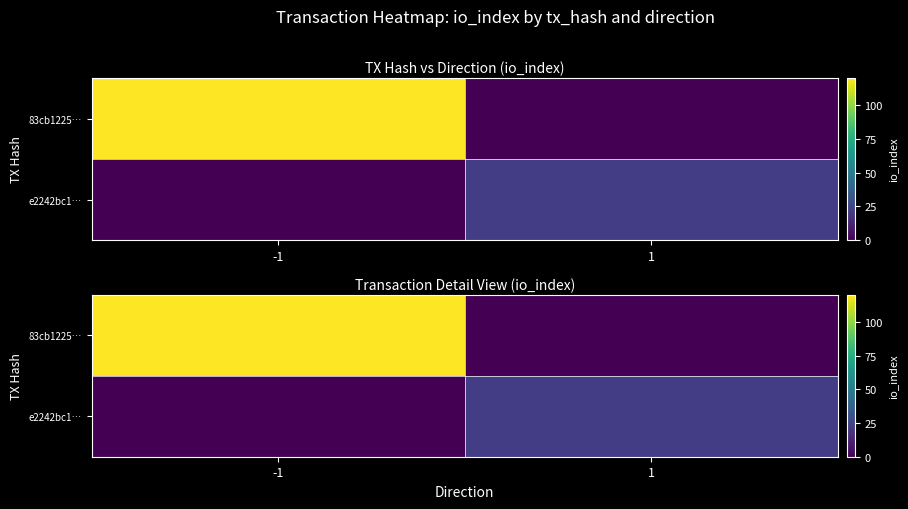

What is the sum of the 83cb1225… values at -1 and 1?

120